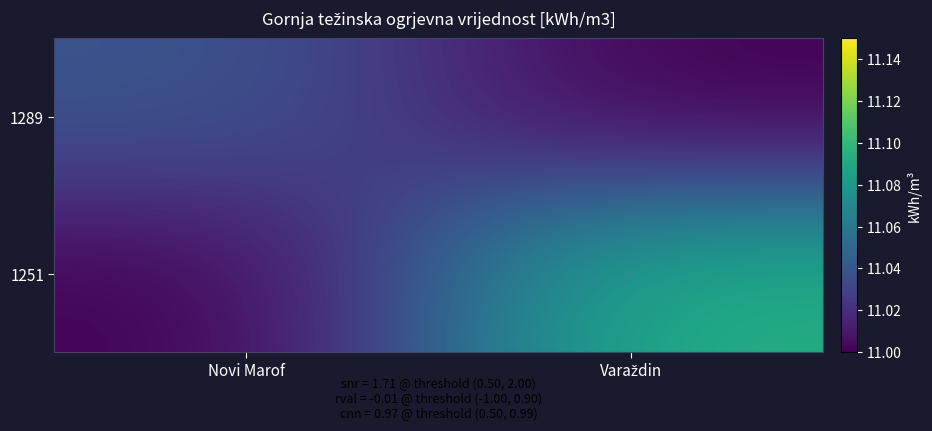

How many data points in 1289 are above 11?

1